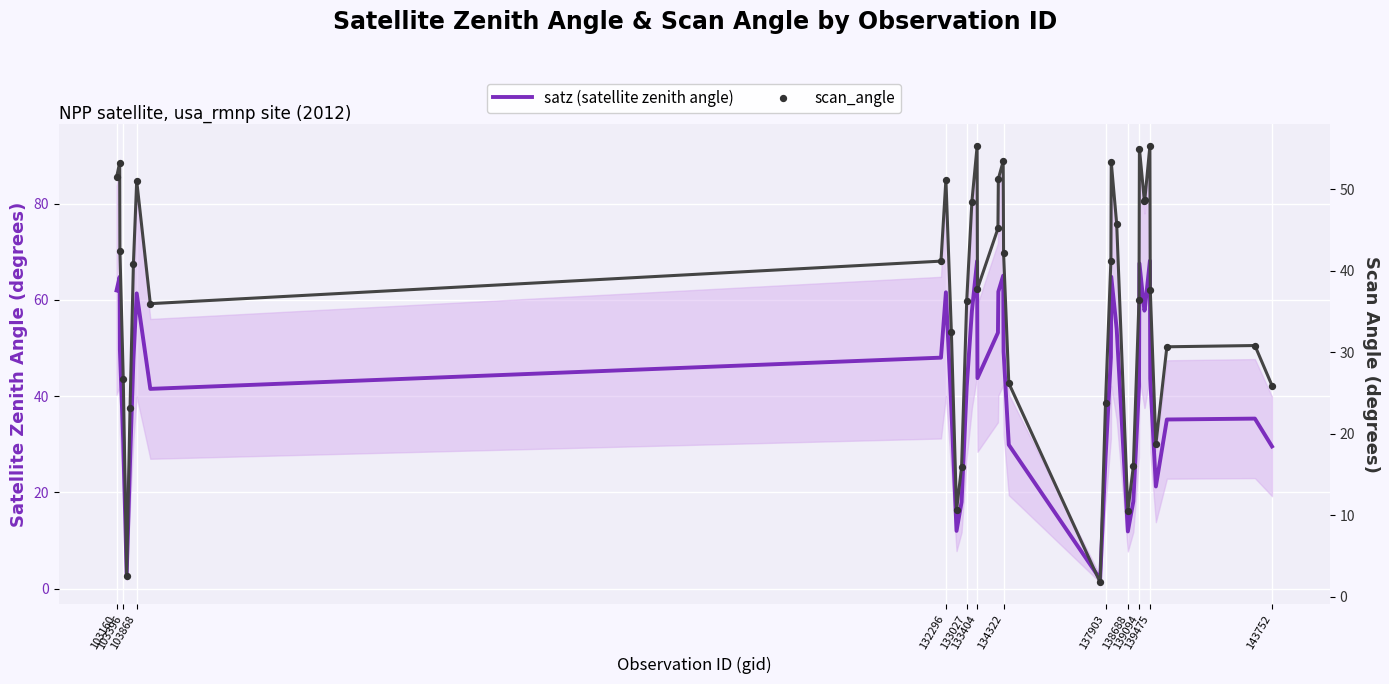

Which series reaches the maximum Y coordinate?

satz (satellite zenith angle)